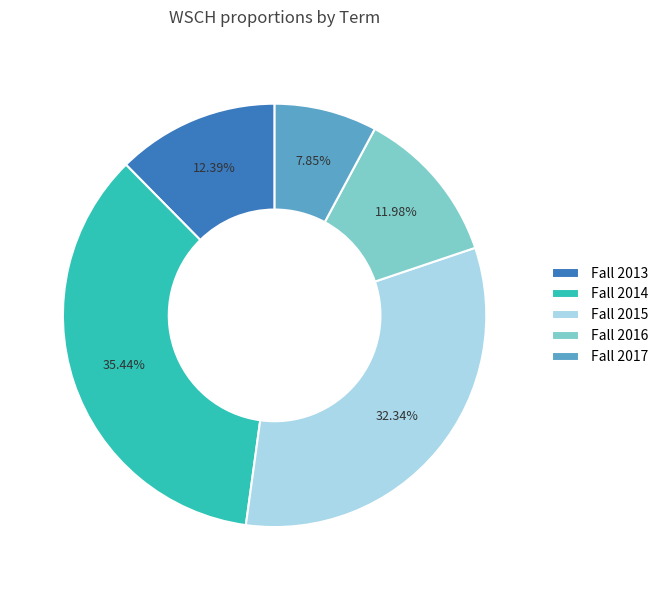

Is the sum of Fall 2017 and Fall 2014 greater than half?

No